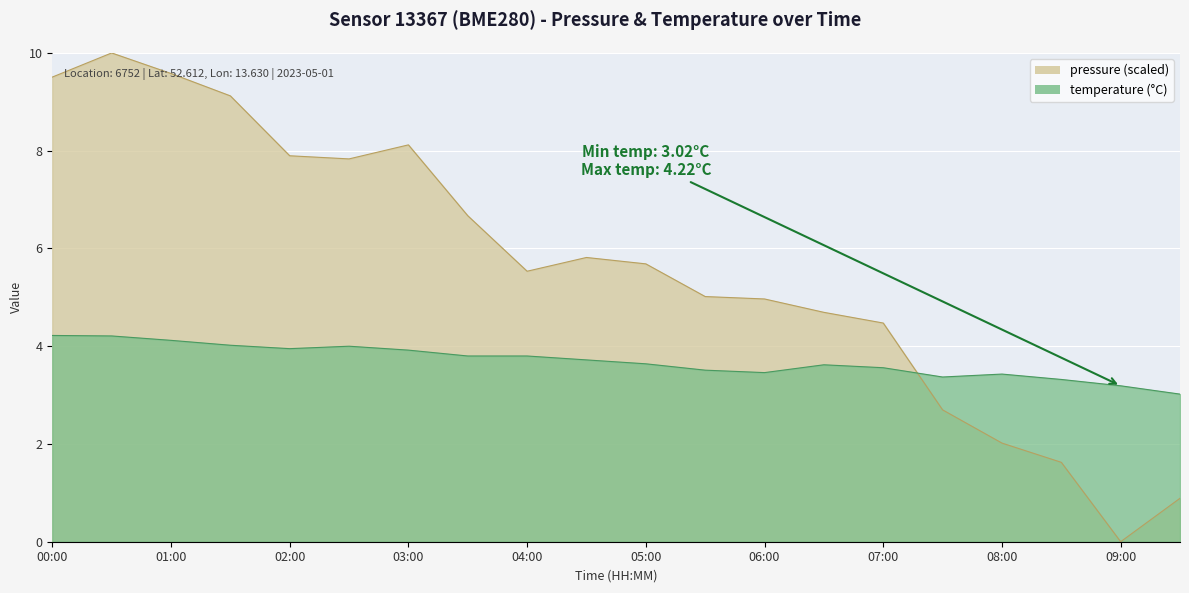

At which category does temperature reach its first local peak?

02:30